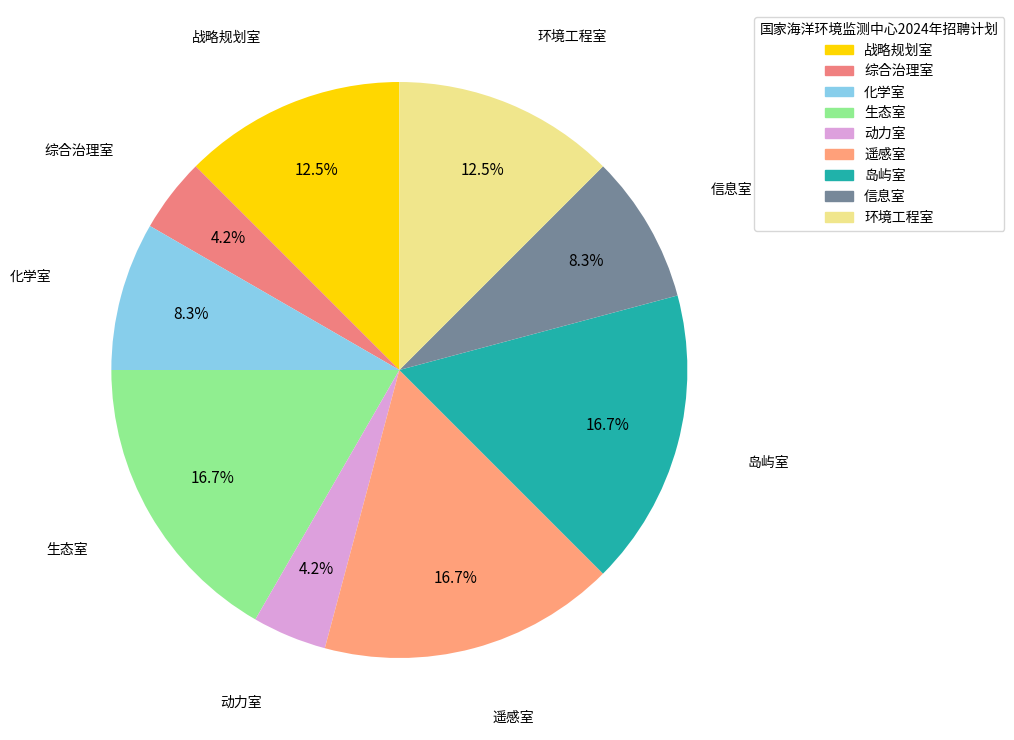

Does 遥感室 represent more than half of the total?

No